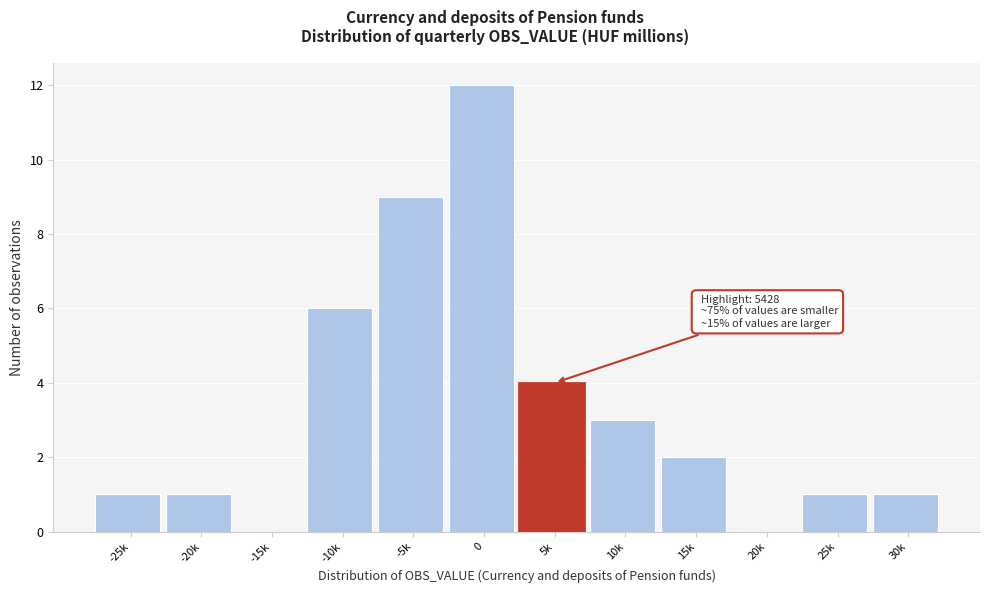

Reading right to left, extract all data points from this chart.

30k=1	25k=1	20k=0	15k=2	10k=3	5k=4	0=12	-5k=9	-10k=6	-15k=0	-20k=1	-25k=1